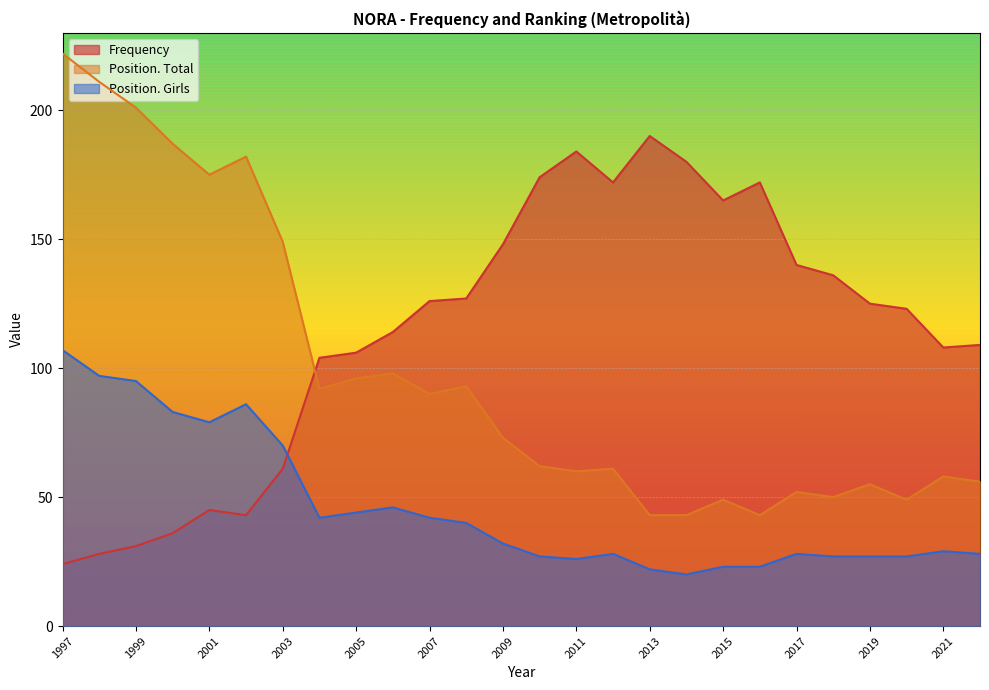

What is the sum of the Frequency values at 1998 and 2017?

168